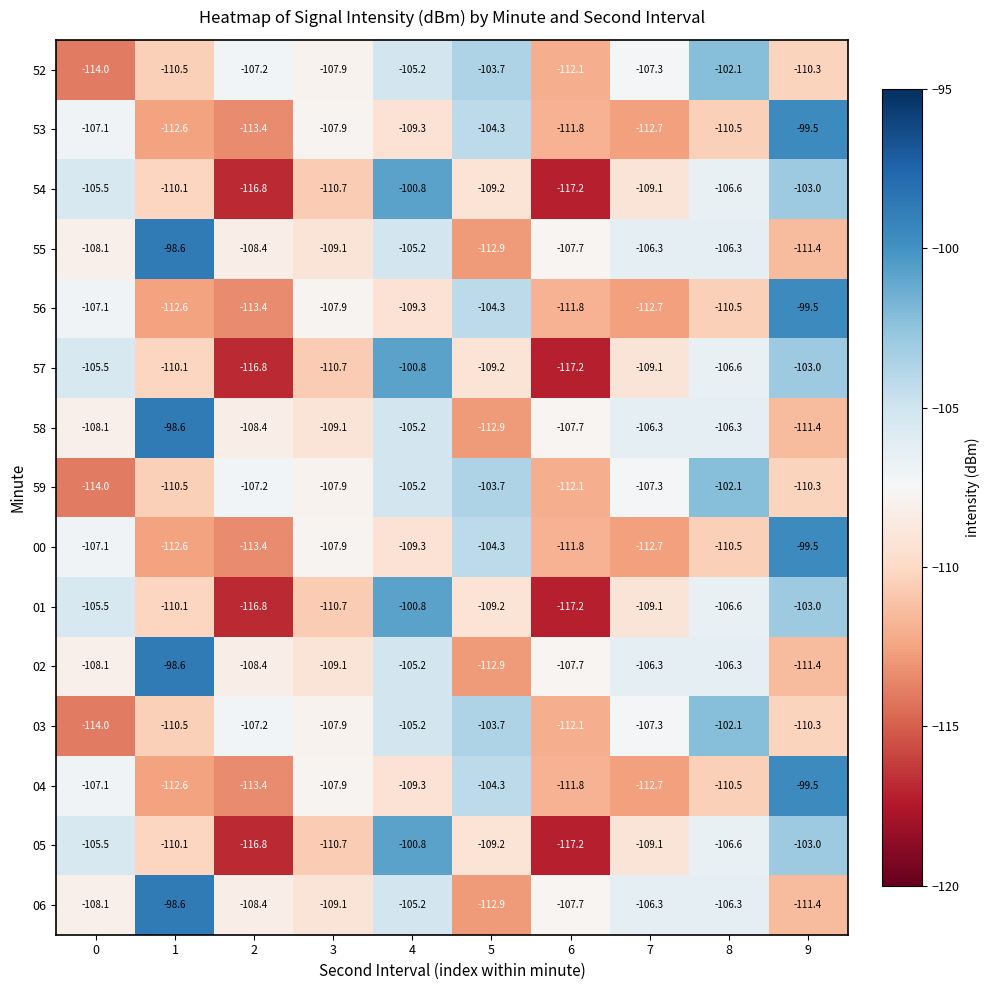

Rank the categories by 57 value from highest to lowest.

4, 9, 0, 8, 7, 5, 1, 3, 2, 6